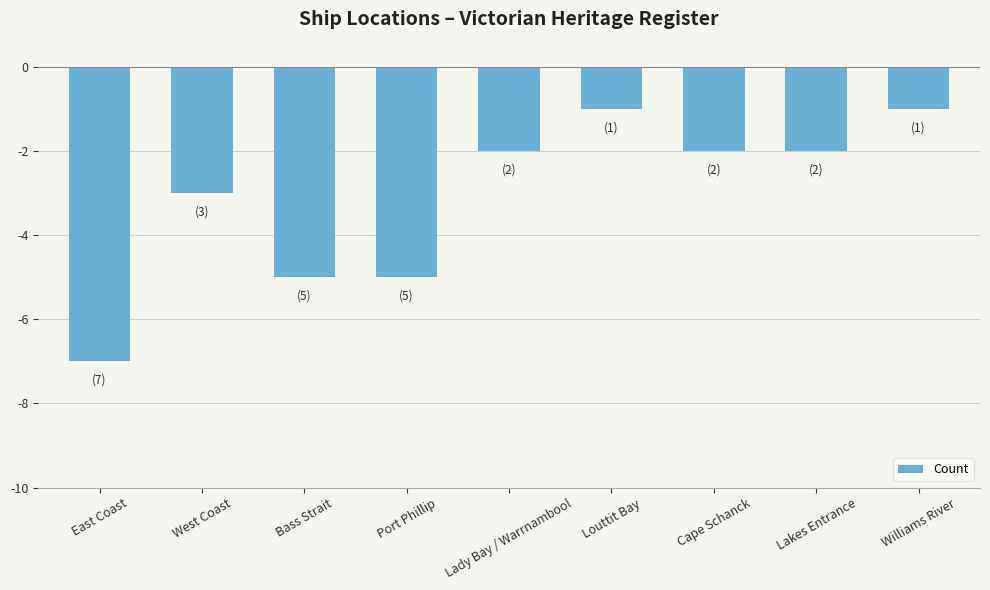

How many categories are shown in the chart?

9